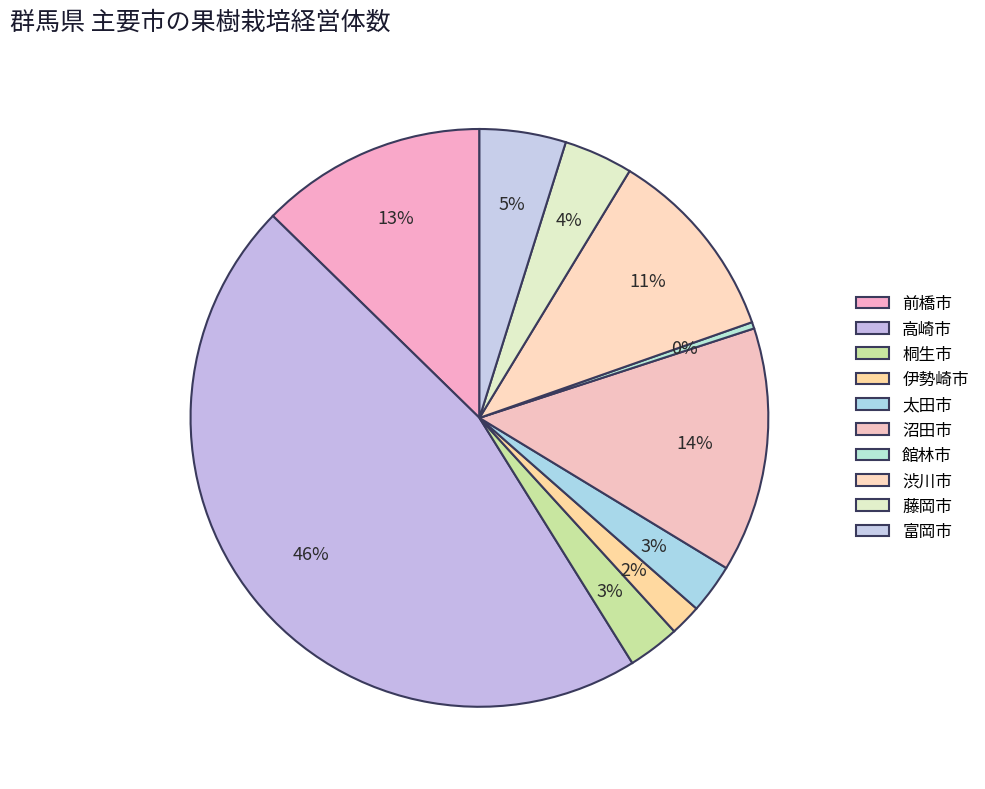

What percentage is the 桐生市 slice, to the nearest percent?

3%